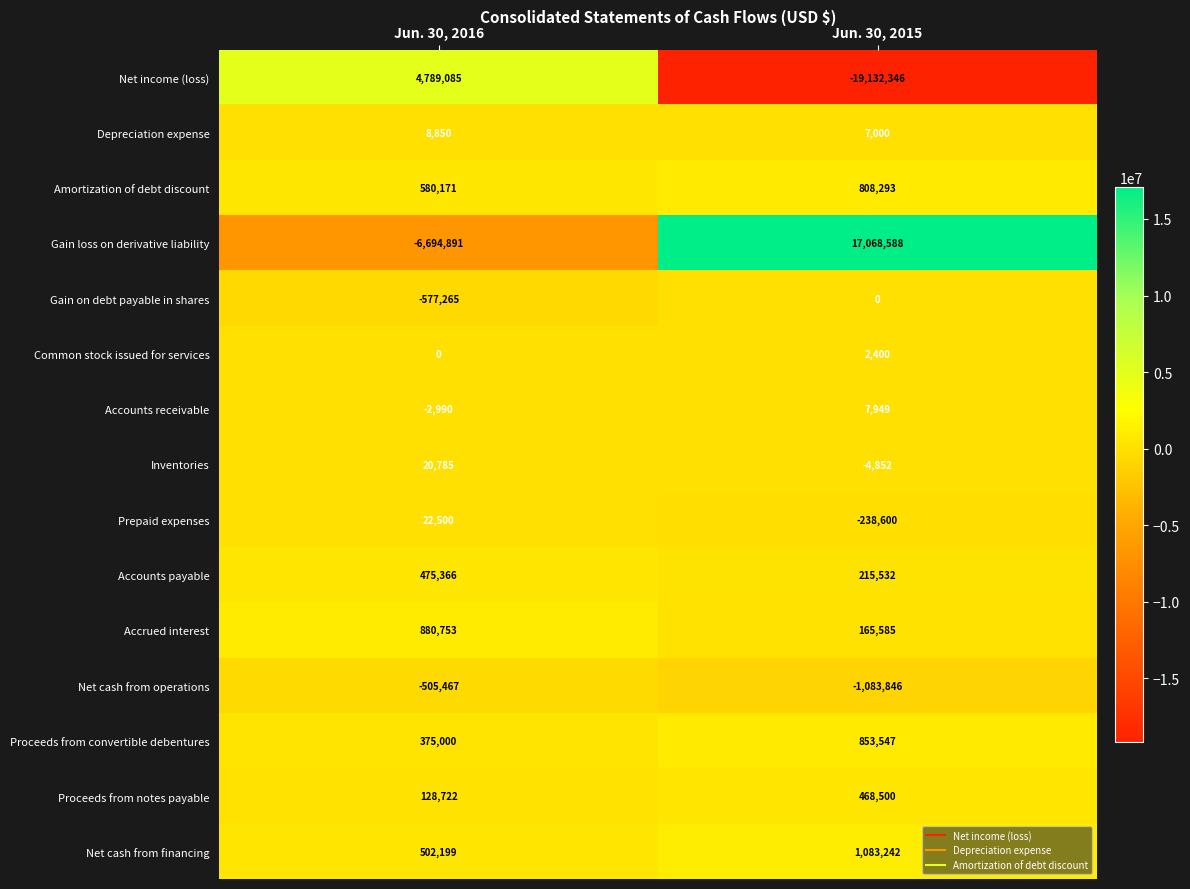

Reading left to right, list all the values displayed in this chart.

Net income (loss): Jun. 30, 2016=4789085	Jun. 30, 2015=-19132346
Depreciation expense: Jun. 30, 2016=8850	Jun. 30, 2015=7000
Amortization of debt discount: Jun. 30, 2016=580171	Jun. 30, 2015=808293
Gain loss on derivative liability: Jun. 30, 2016=-6694891	Jun. 30, 2015=17068588
Gain on debt payable in shares: Jun. 30, 2016=-577265	Jun. 30, 2015=0
Common stock issued for services: Jun. 30, 2016=0	Jun. 30, 2015=2400
Accounts receivable: Jun. 30, 2016=-2990	Jun. 30, 2015=7949
Inventories: Jun. 30, 2016=20785	Jun. 30, 2015=-4852
Prepaid expenses: Jun. 30, 2016=22500	Jun. 30, 2015=-238600
Accounts payable: Jun. 30, 2016=475366	Jun. 30, 2015=215532
Accrued interest: Jun. 30, 2016=880753	Jun. 30, 2015=165585
Net cash from operations: Jun. 30, 2016=-505467	Jun. 30, 2015=-1083846
Proceeds from convertible debentures: Jun. 30, 2016=375000	Jun. 30, 2015=853547
Proceeds from notes payable: Jun. 30, 2016=128722	Jun. 30, 2015=468500
Net cash from financing: Jun. 30, 2016=502199	Jun. 30, 2015=1083242